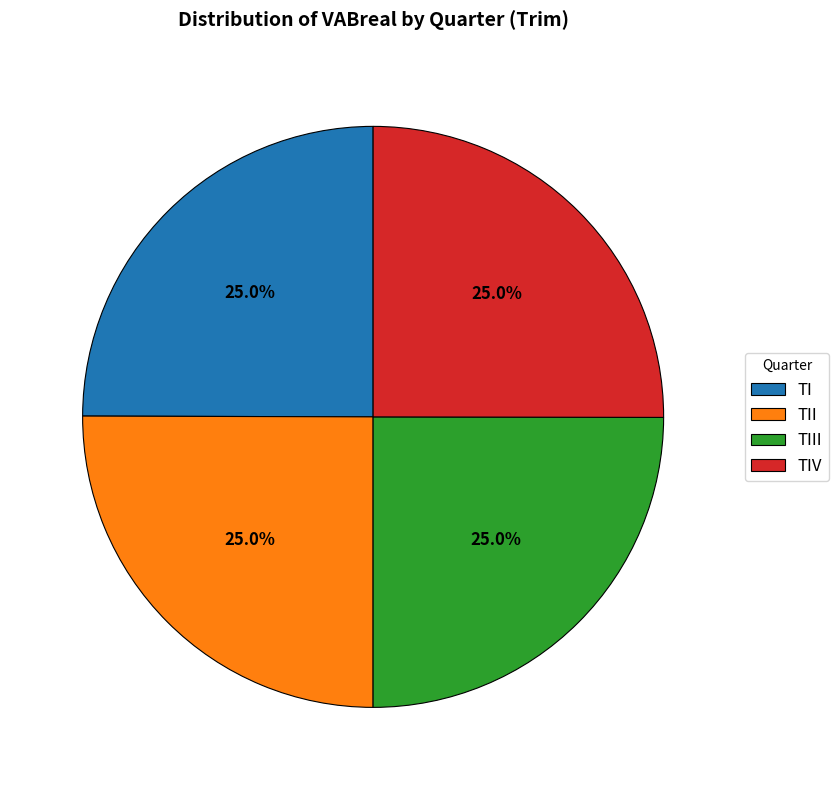

To the nearest percent, what is the difference between the TII and TI slice percentages?

1%